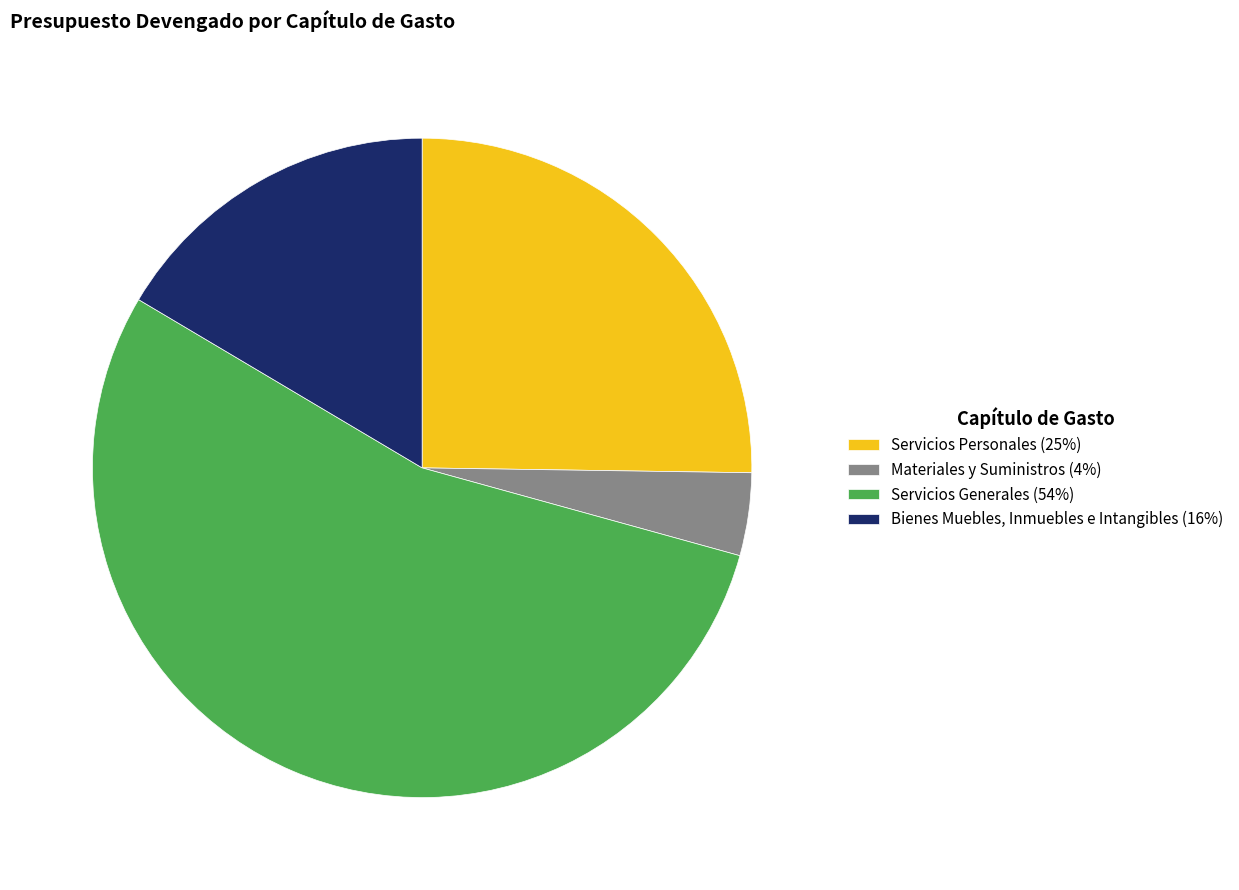

Which slice represents more than half of the pie?

Servicios Generales